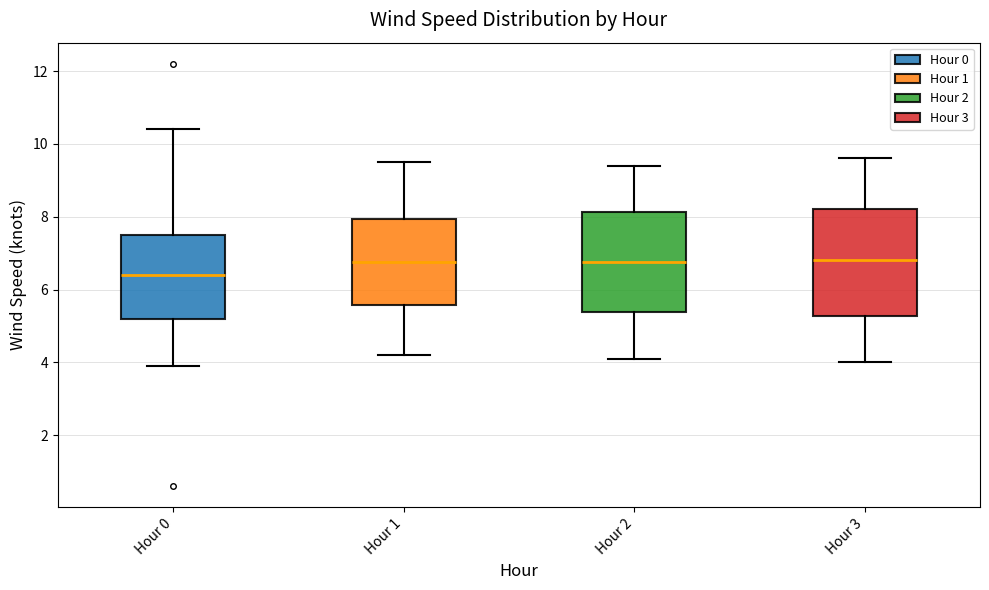

Reading left to right, transcribe this box plot: for each box, give where its median line is, the range the box spans, and where its two whiskers end, as read against the y-axis. The values are not printed on the chart, so give them approximately, as read against the axis.

Hour 0: median 6.4, box 5.2 to 7.6, whiskers 4.0 to 10.4
Hour 1: median 6.8, box 5.6 to 8.0, whiskers 4.2 to 9.6
Hour 2: median 6.8, box 5.4 to 8.2, whiskers 4.2 to 9.4
Hour 3: median 6.8, box 5.2 to 8.2, whiskers 4.0 to 9.6